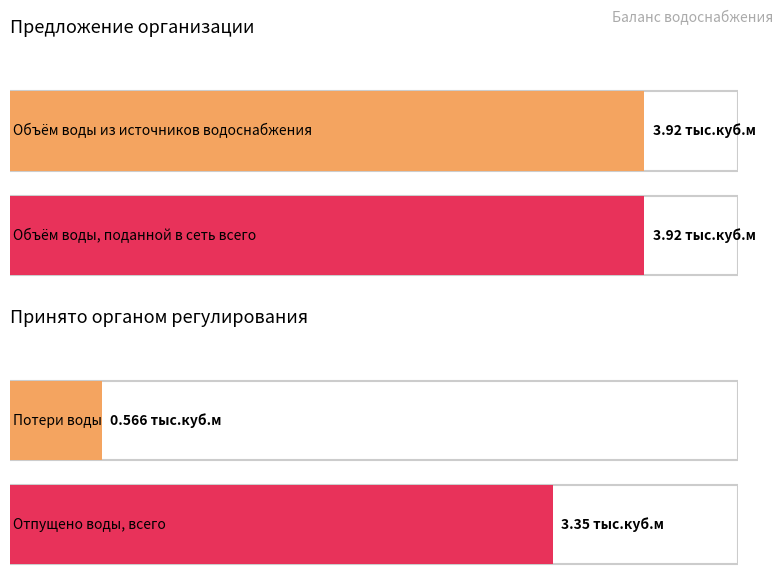

Count the number of data series in this chart.

4